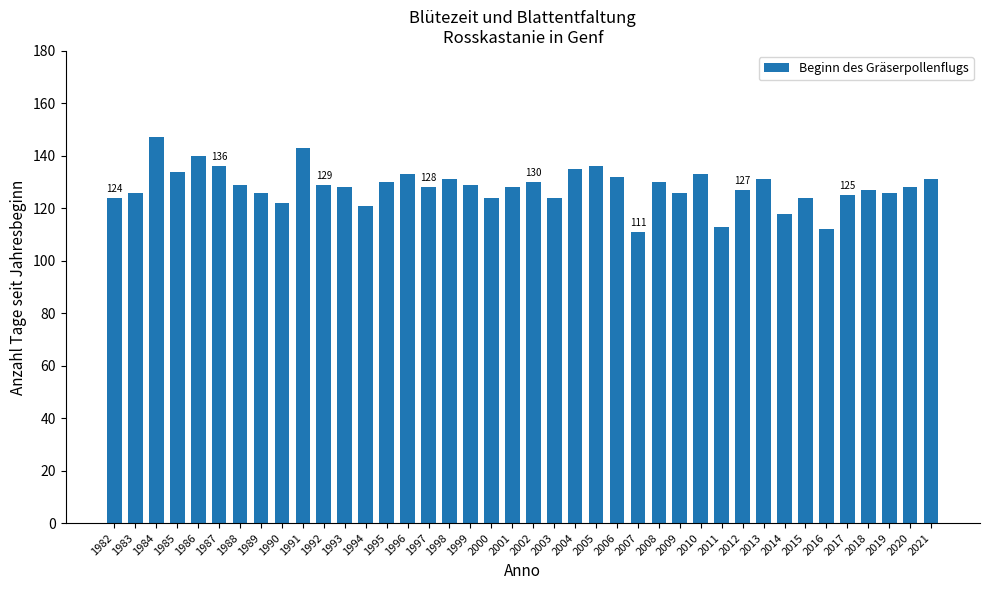

Which category has the highest value across all series?

1984